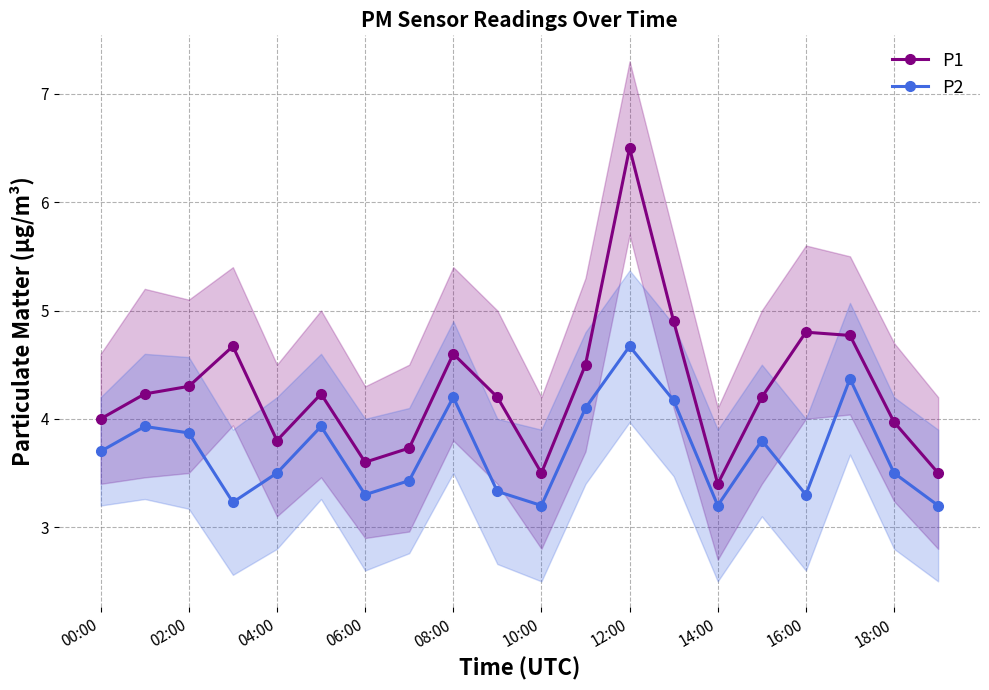

What is the difference between the P1 values at 02:00 and 14:00?

0.9